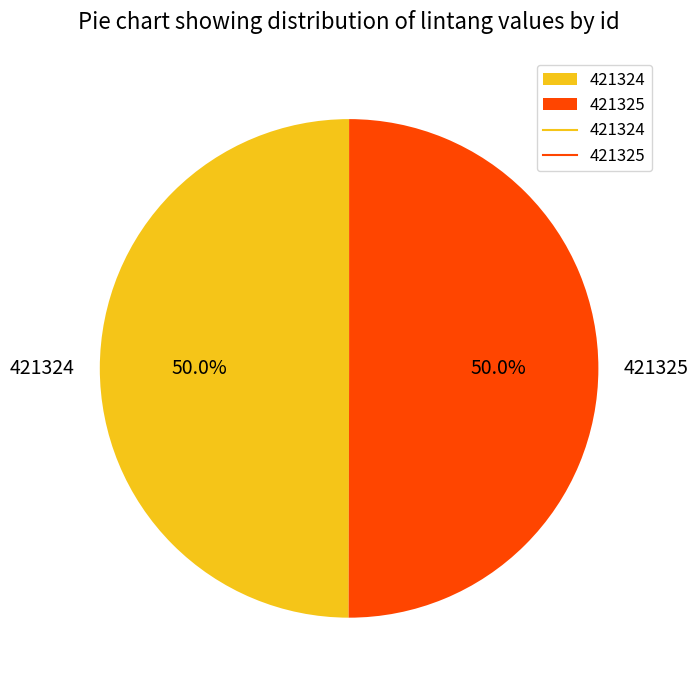

How much of the chart is everything except 421324?

50.0%